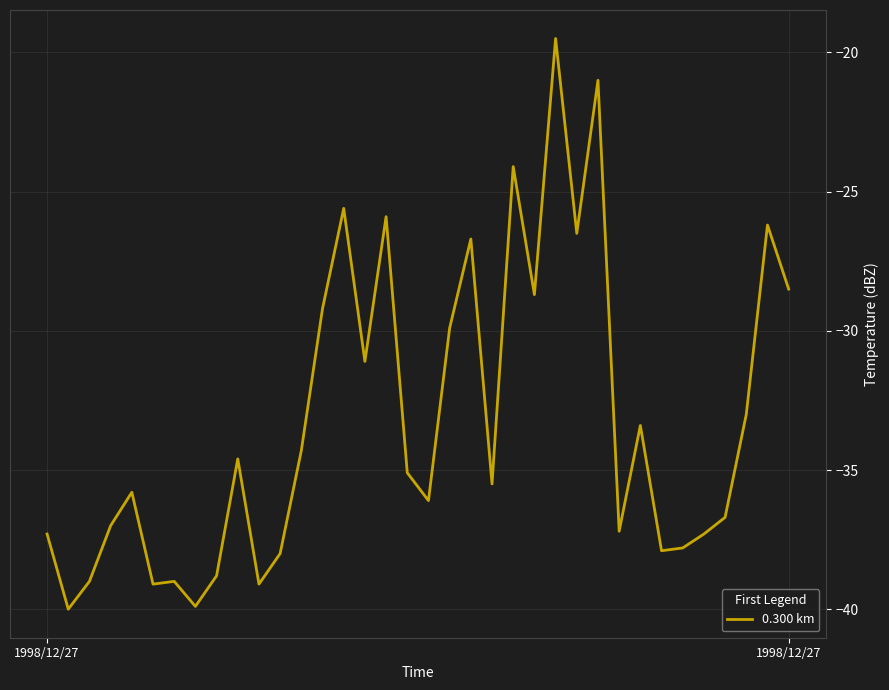

What is the greatest value displayed?

-19.5